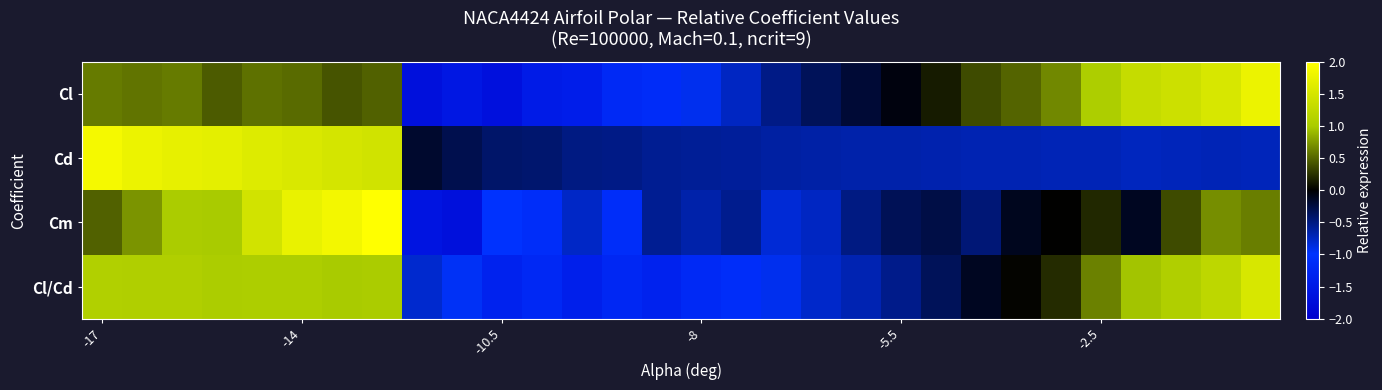

Rank the series by their maximum value, from highest to lowest.

Cm, Cd, Cl, Cl/Cd